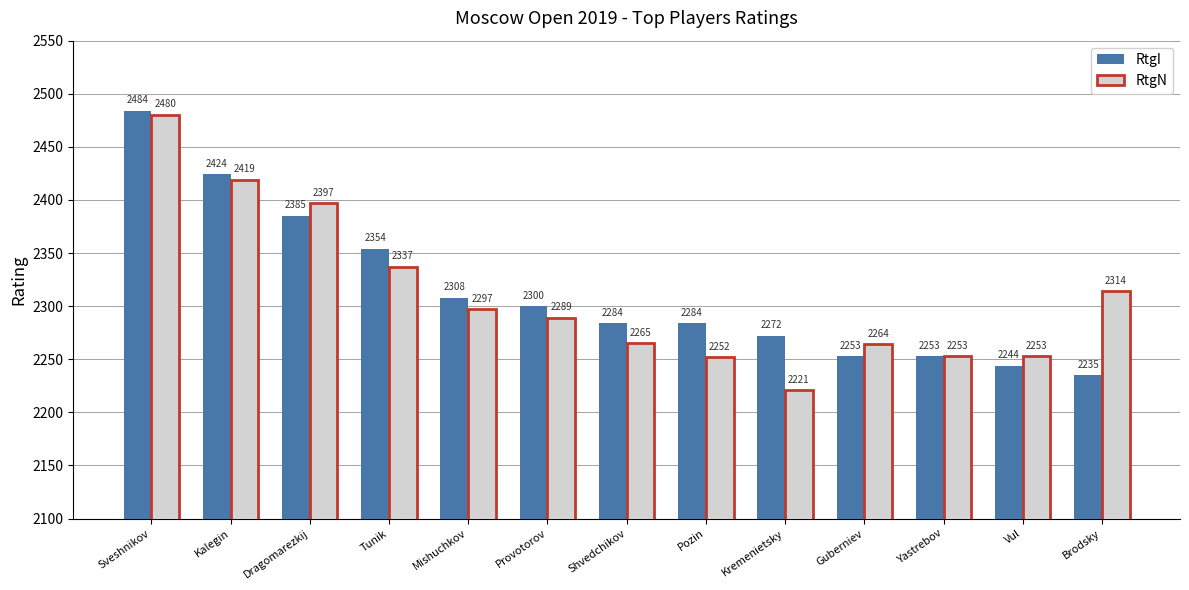

Rank the series by their maximum value, from lowest to highest.

RtgN, RtgI